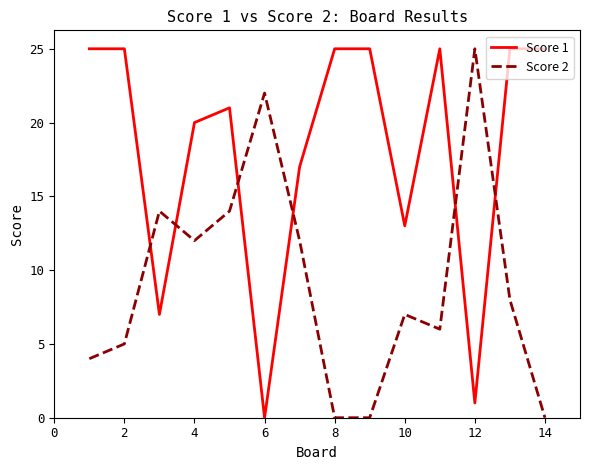

After their last crossing, which series has the higher values: Score 1 or Score 2?

Score 1